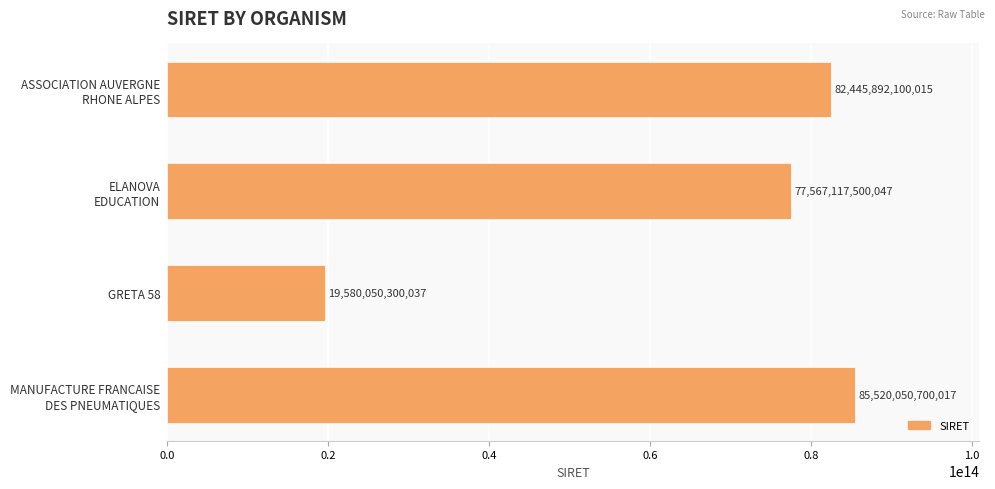

How many data points are less than 82445892100015?

2